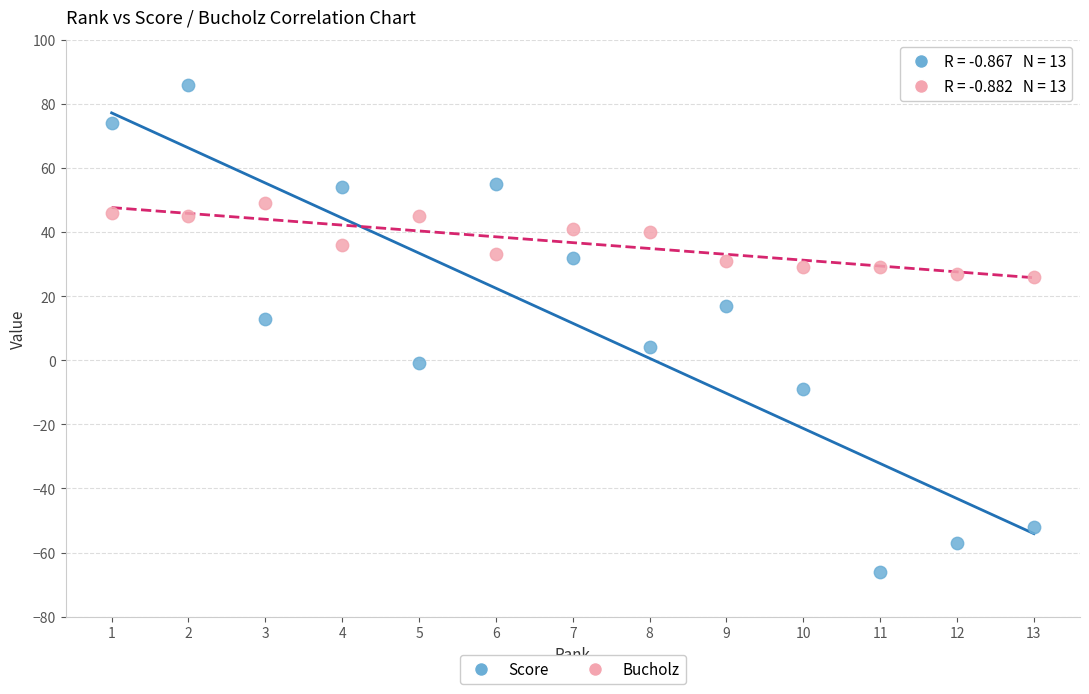

Which series has the largest Y range (max minus min)?

Score